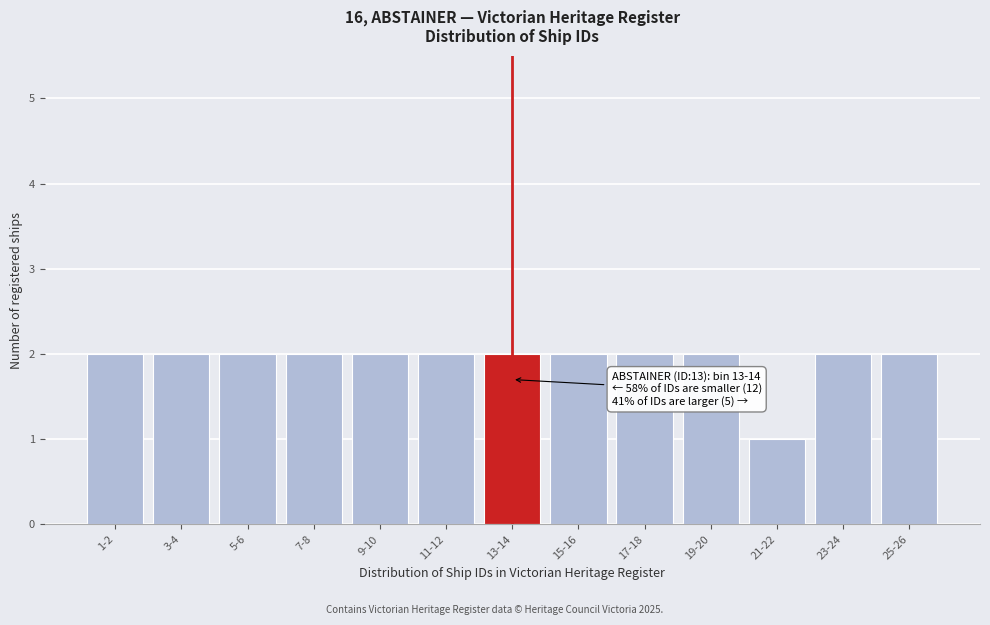

Reading left to right, extract all data points from this chart.

1-2=2	3-4=2	5-6=2	7-8=2	9-10=2	11-12=2	13-14=2	15-16=2	17-18=2	19-20=2	21-22=1	23-24=2	25-26=2